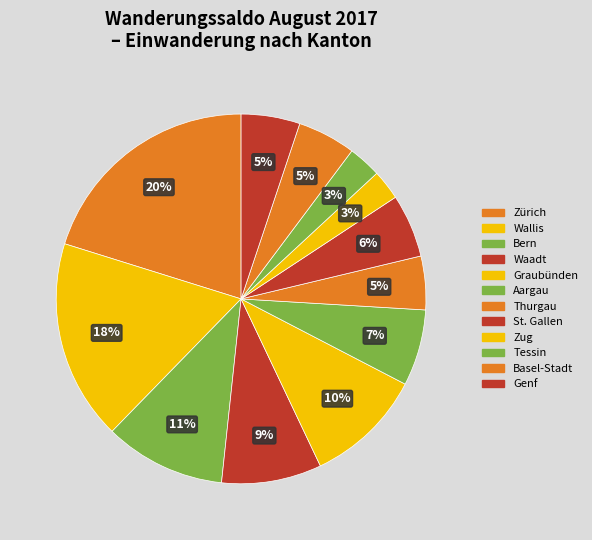

Count the number of slices in the pie.

12